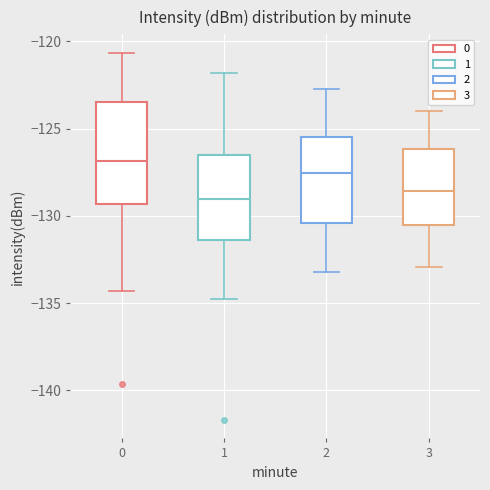

Where does the median line of the box at x = 3 sit on the y-axis? The values are not printed on the chart, so give them approximately, as read against the axis.

-128.5